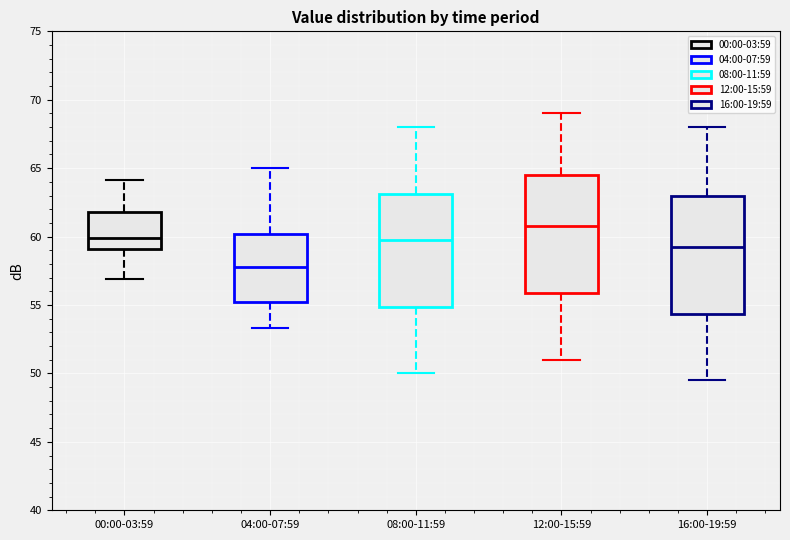

Reading left to right, transcribe this box plot: for each box, give where its median line is, the range the box spans, and where its two whiskers end, as read against the y-axis. The values are not printed on the chart, so give them approximately, as read against the axis.

00:00-03:59: median 60.0, box 59.0 to 62.0, whiskers 57.0 to 64.0
04:00-07:59: median 58.0, box 55.5 to 60.0, whiskers 53.5 to 65.0
08:00-11:59: median 60.0, box 55.0 to 63.0, whiskers 50.0 to 68.0
12:00-15:59: median 61.0, box 56.0 to 64.5, whiskers 51.0 to 69.0
16:00-19:59: median 59.5, box 54.5 to 63.0, whiskers 49.5 to 68.0